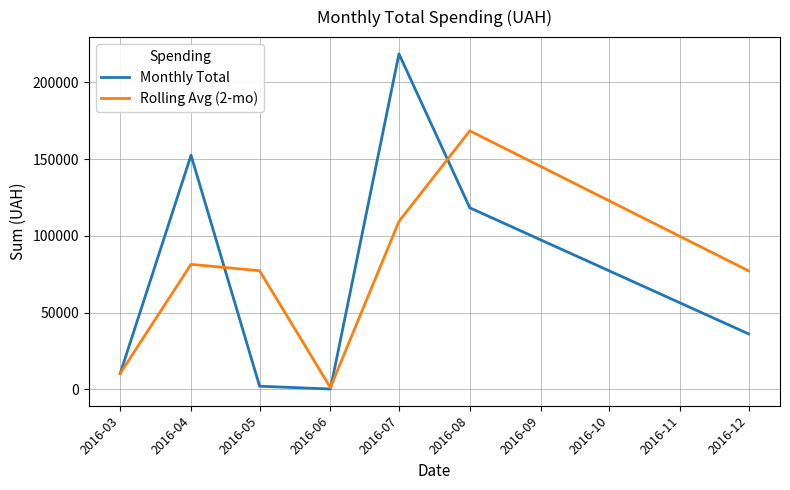

What is the greatest value displayed?

218512.2